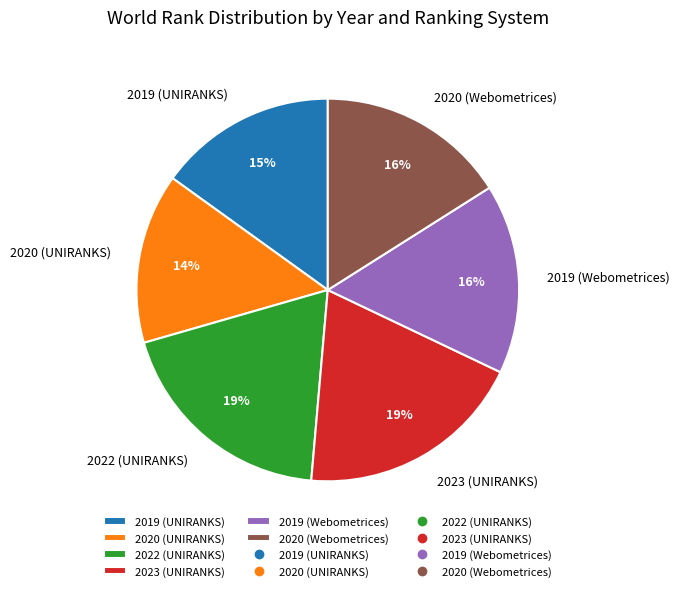

Is it true that 2020 (UNIRANKS) is 26% of the pie?

False